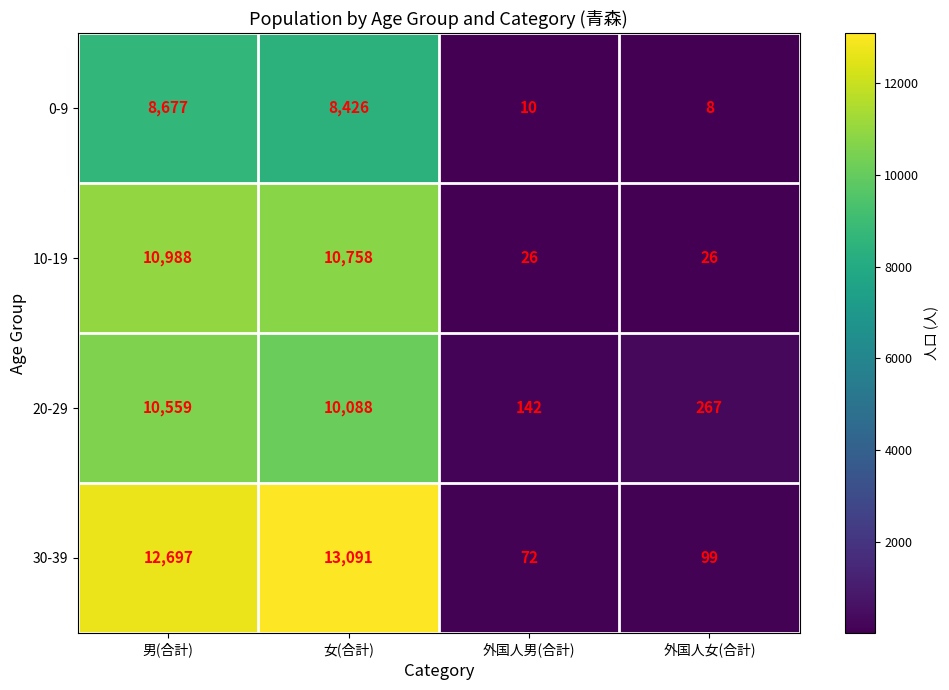

Which category has the highest value across all series?

女(合計)